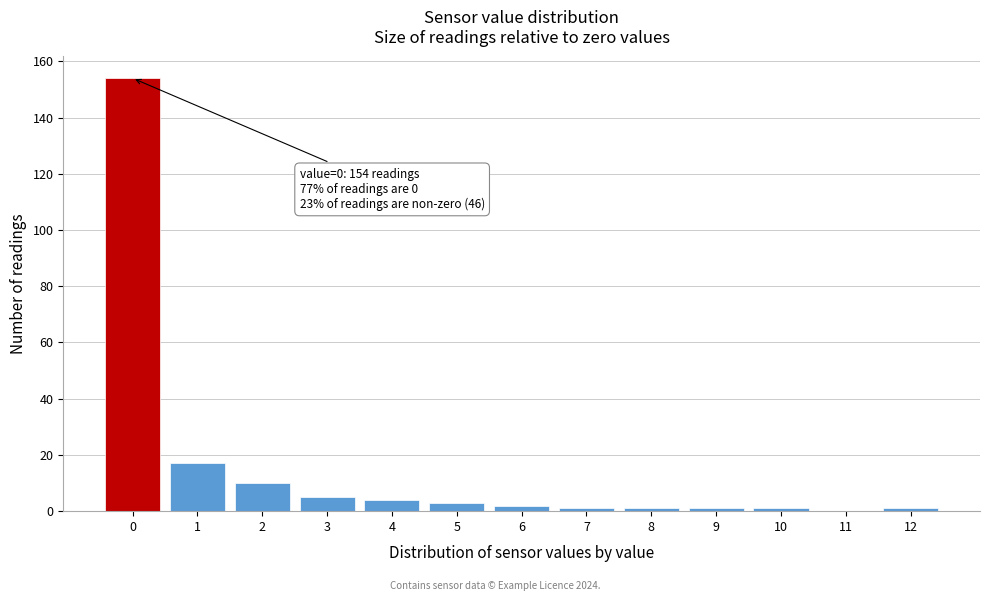

Reading right to left, list all the values displayed in this chart.

12=1	11=0	10=1	9=1	8=1	7=1	6=2	5=3	4=4	3=5	2=10	1=17	0=154